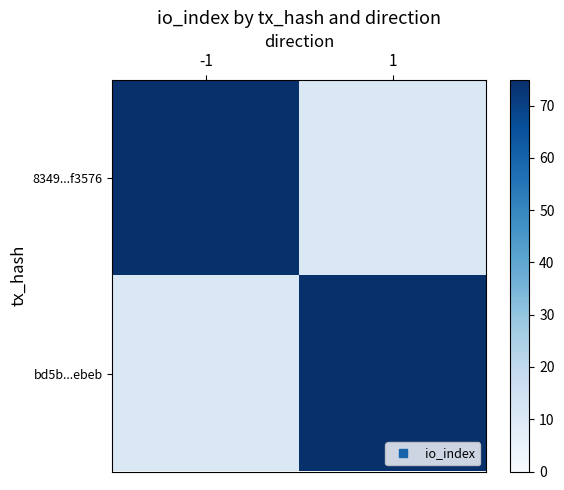

Which series has the widest spread of values?

8349...f3576